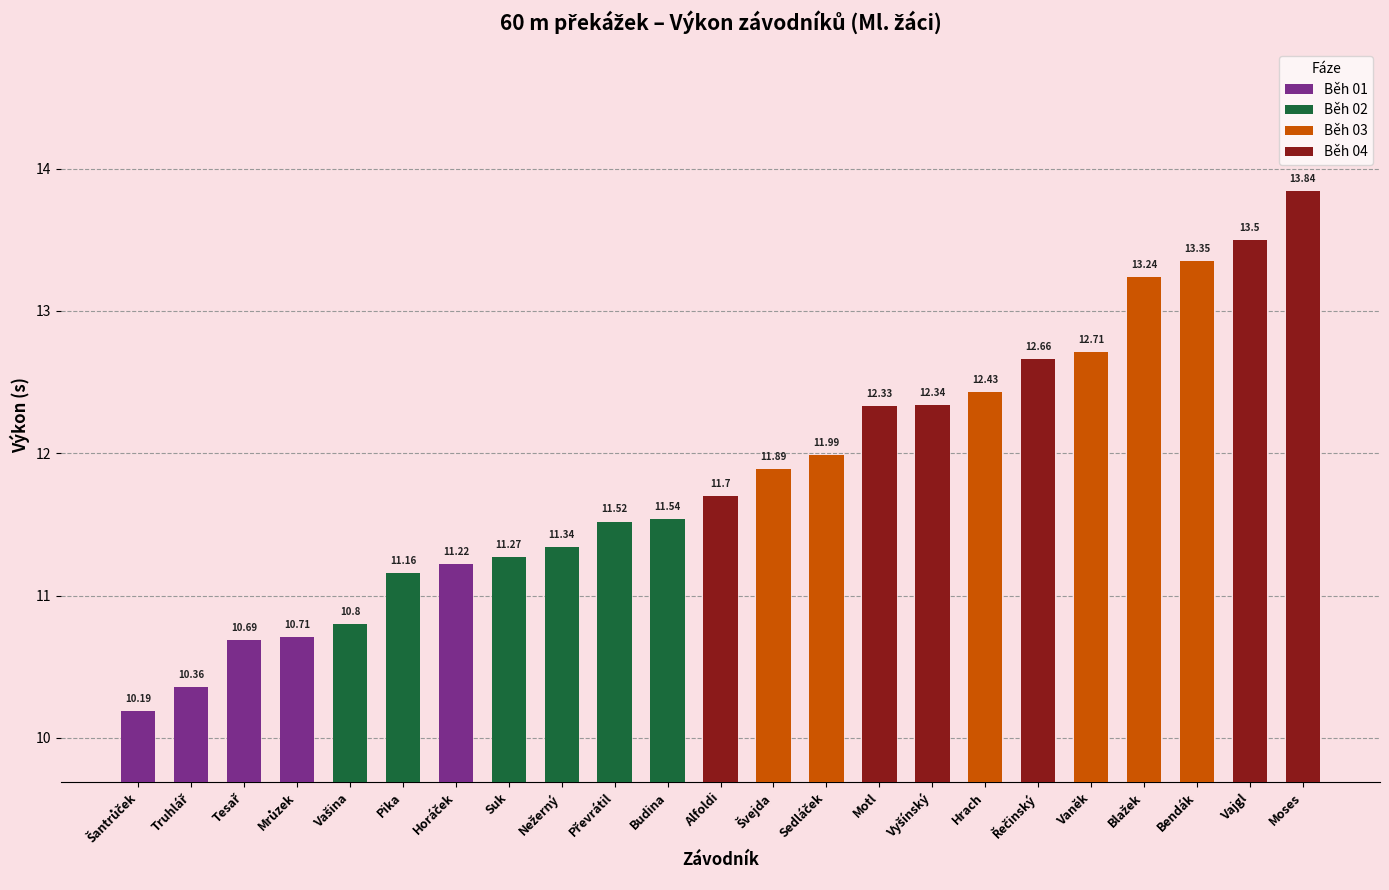

Which has a higher value, Suk or Hrach?

Hrach